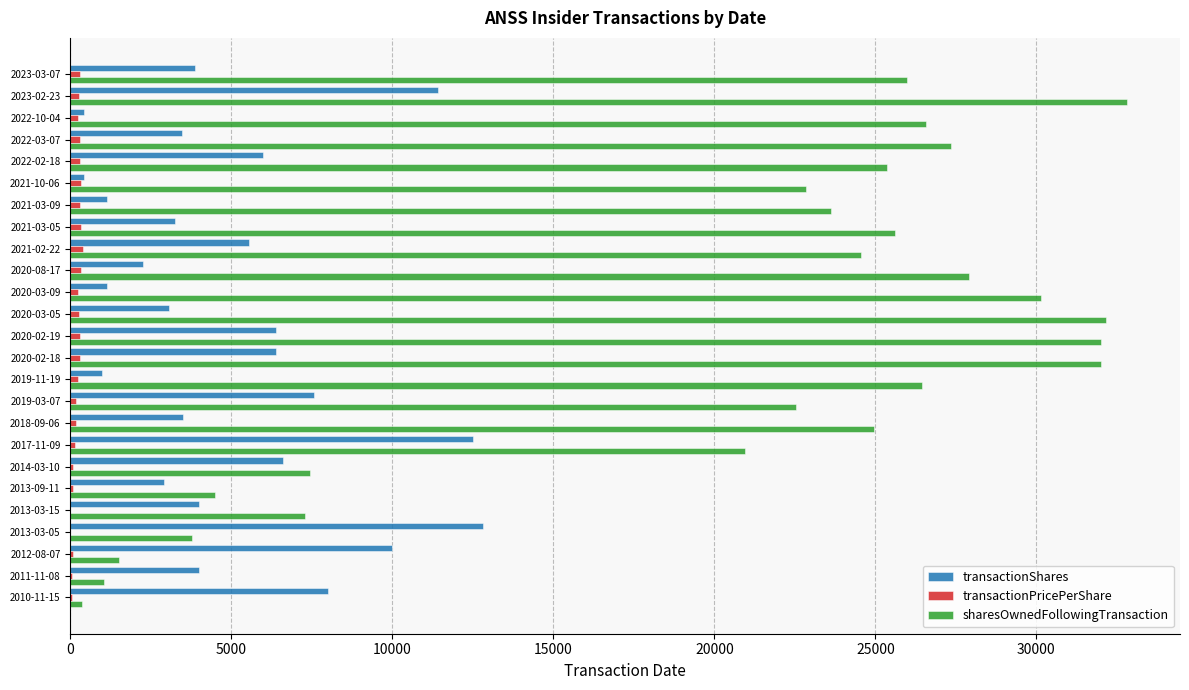

At which category is the sum across all series the highest?

2023-02-23